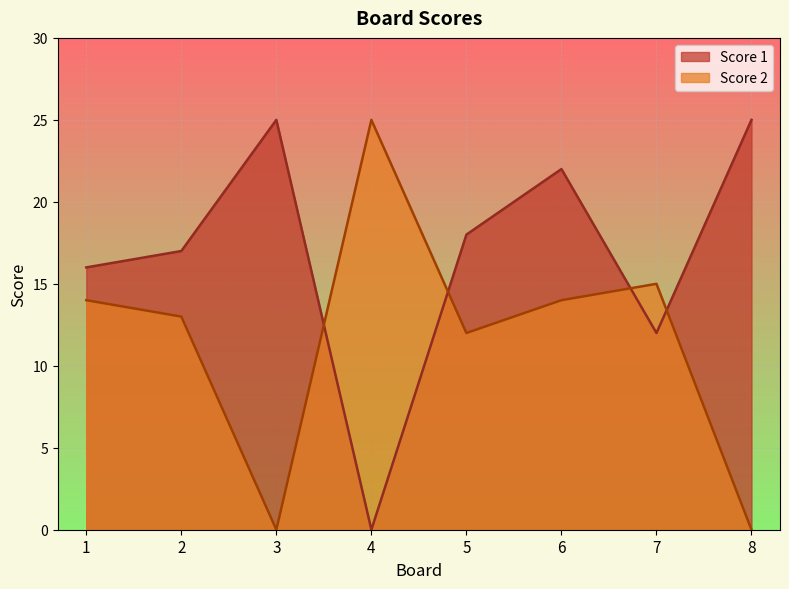

Between which two adjacent categories do Score 1 and Score 2 first intersect?

3 and 4